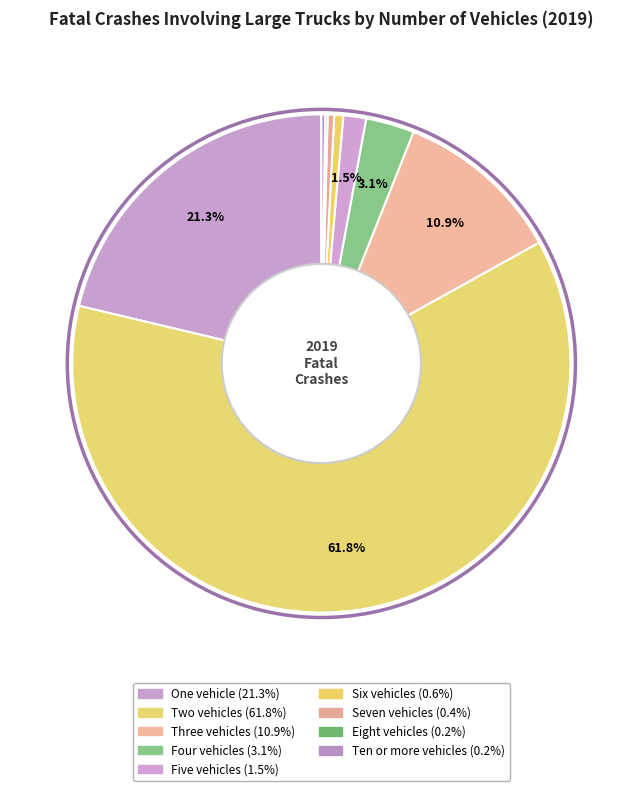

Does any single category account for the majority?

Yes